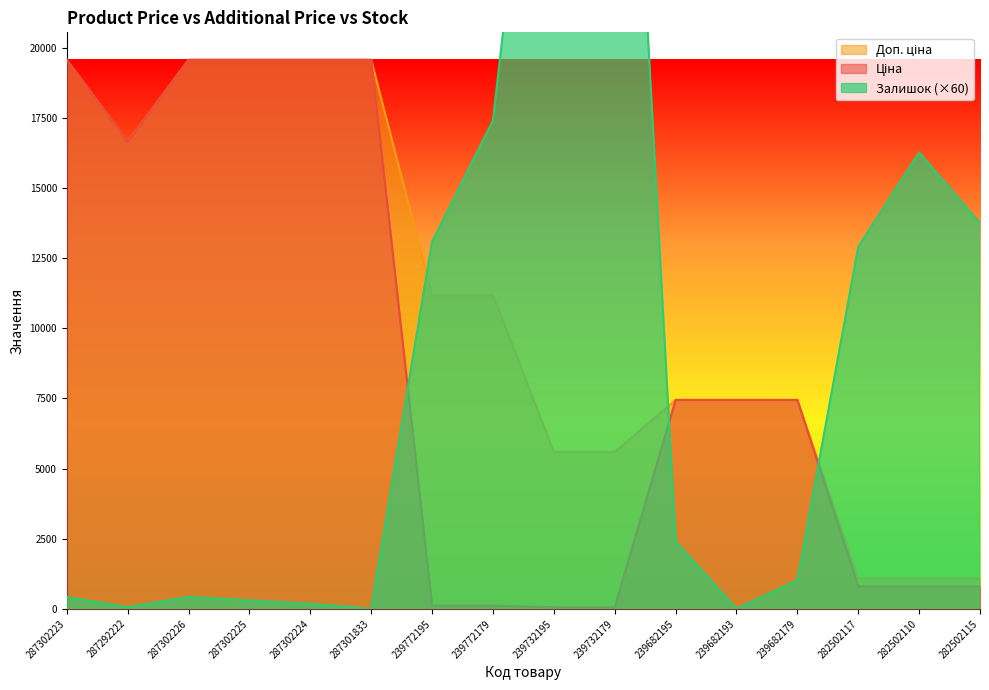

What is the sum of the Залишок values at 239682179 and 239682193?

1020.0